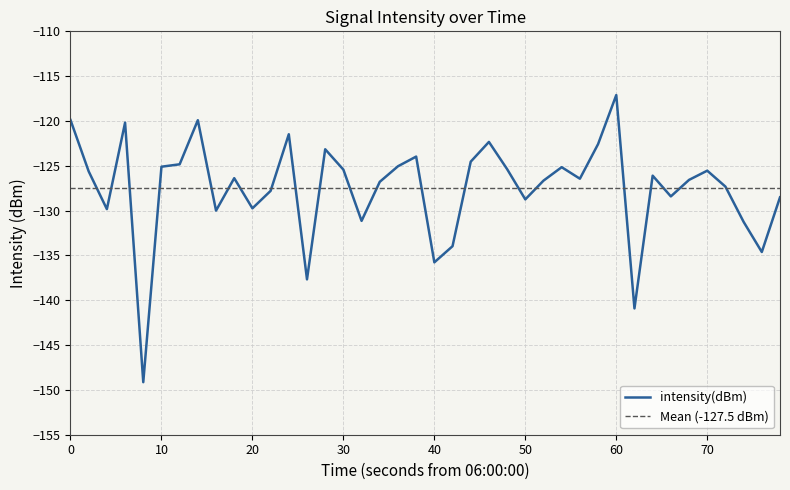

Reading left to right, what are all the values shown in this chart?

-119.9	-125.6	-129.8	-120.2	-149.1	-125.1	-124.8	-119.9	-130.0	-126.4	-129.7	-127.8	-121.5	-137.7	-123.2	-125.4	-131.1	-126.8	-125.1	-124.0	-135.8	-134.0	-124.5	-122.3	-125.4	-128.7	-126.7	-125.2	-126.4	-122.6	-117.1	-140.9	-126.1	-128.4	-126.6	-125.5	-127.3	-131.3	-134.6	-128.5